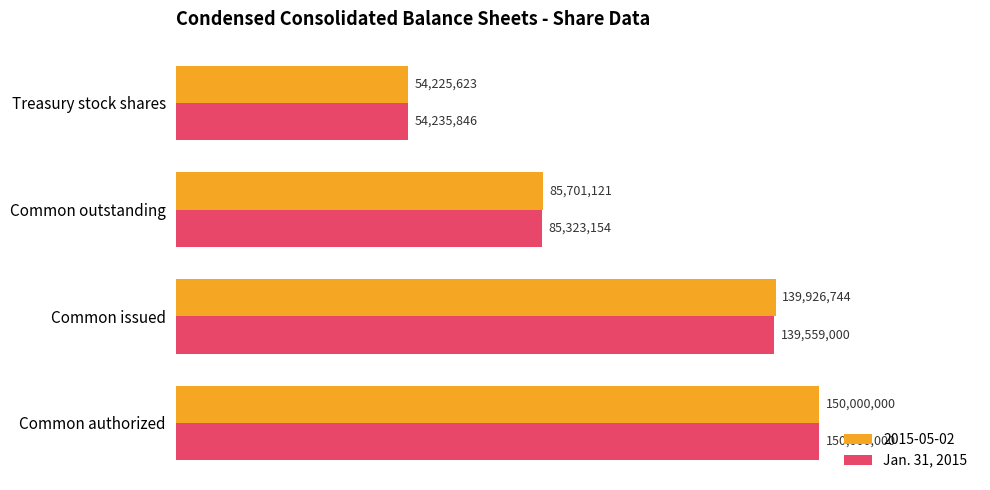

At which label is 2015-05-02 closest to 102112811?

Common outstanding